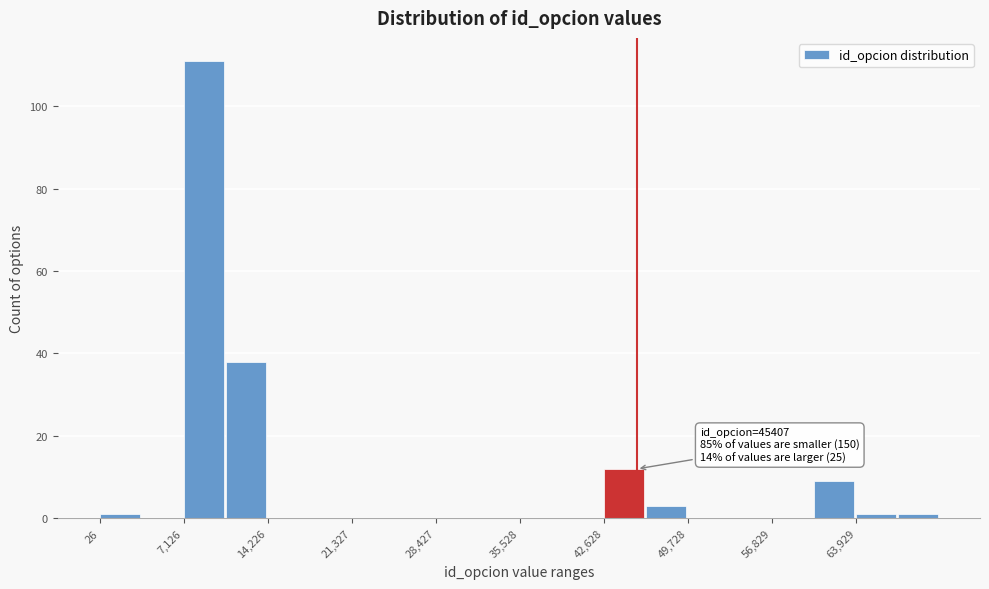

Read against the x-axis, roughly where is the centre of the tallest bar?

9000